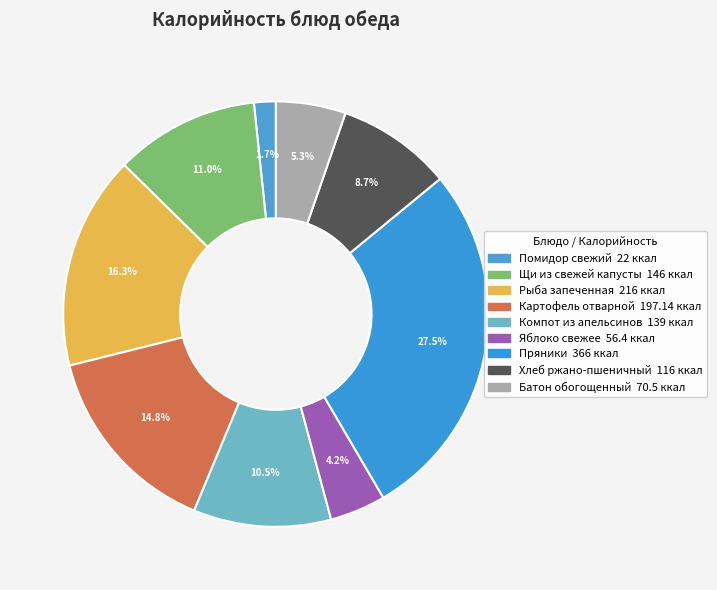

What percentage is the Щи из свежей капусты slice, to the nearest percent?

11%